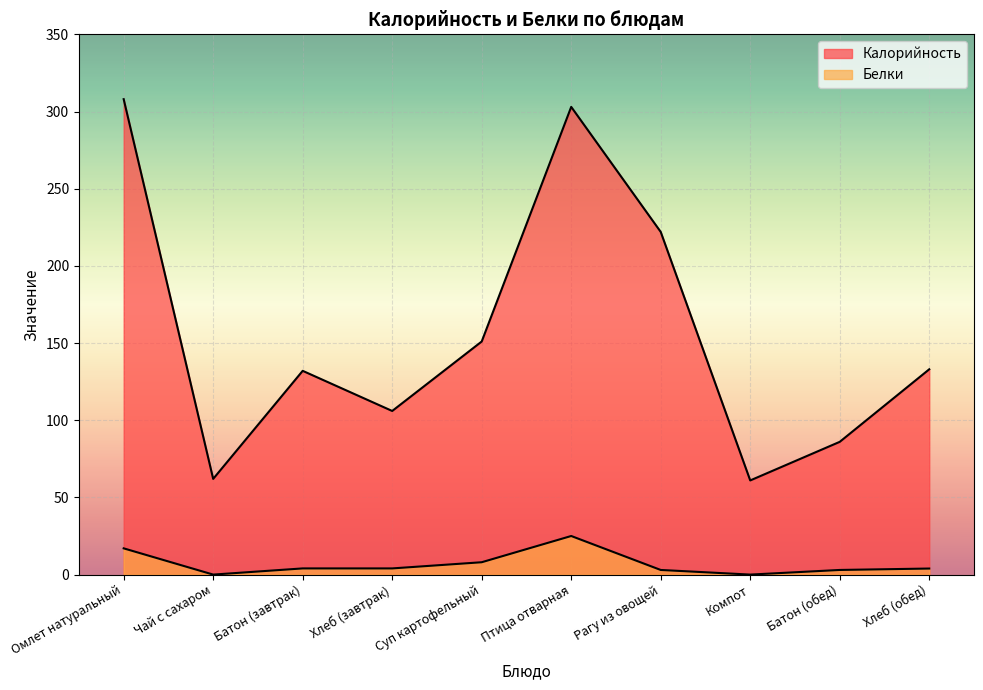

Which series changed the most between Омлет натуральный and Батон (завтрак)?

Калорийность